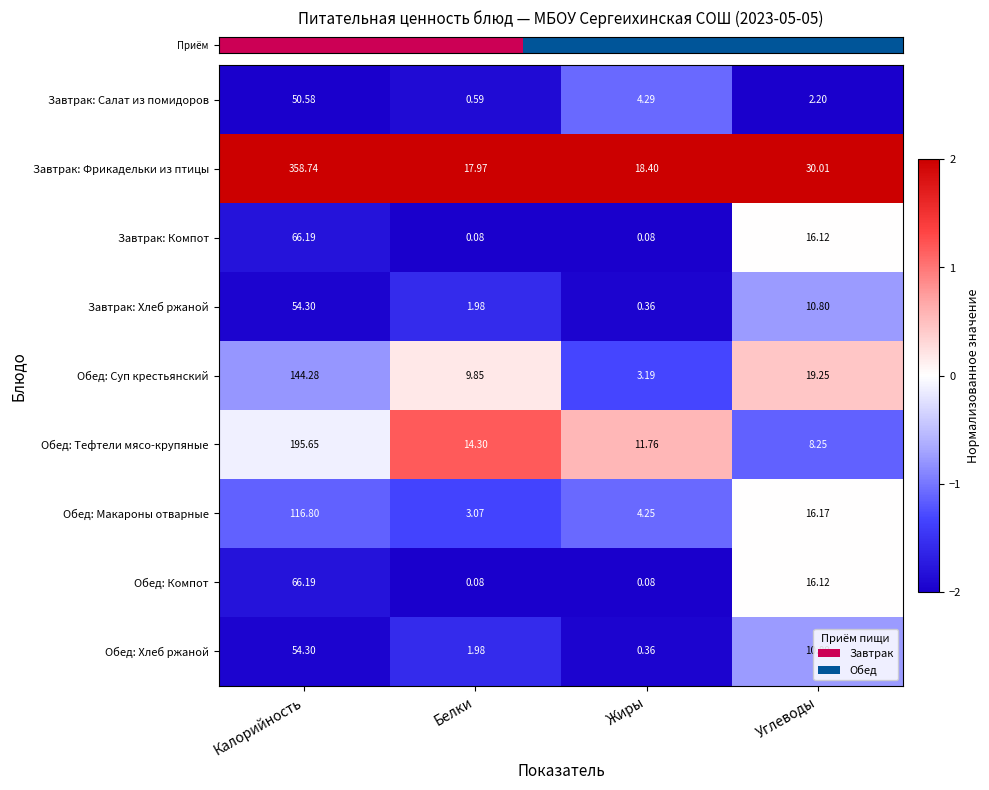

Where is Завтрак: Салат из помидоров nearest to the value 25?

Жиры